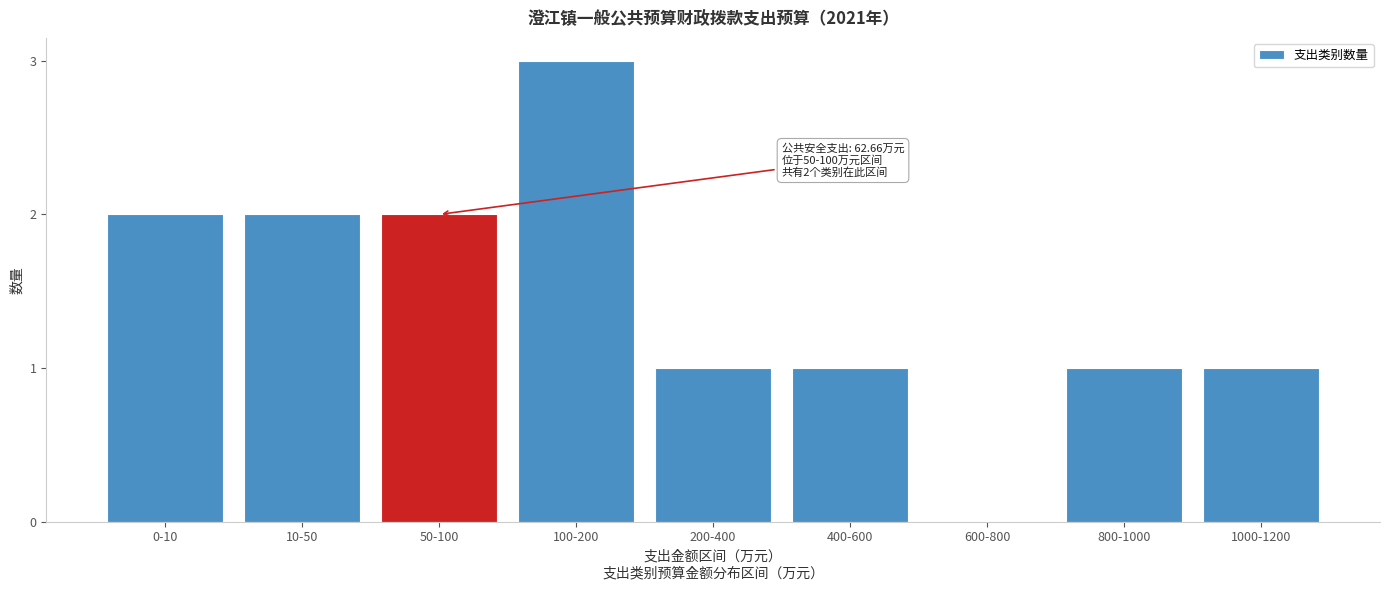

Reading left to right, list all the values displayed in this chart.

0-10=2	10-50=2	50-100=2	100-200=3	200-400=1	400-600=1	600-800=0	800-1000=1	1000-1200=1